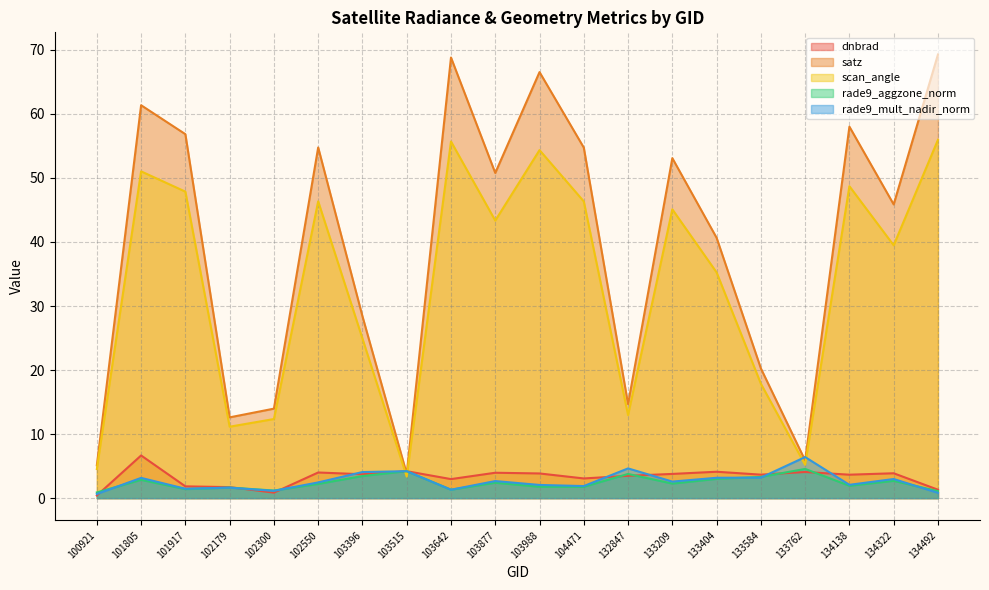

How many interior local valleys does the rade9_mult_nadir_norm series have?

6